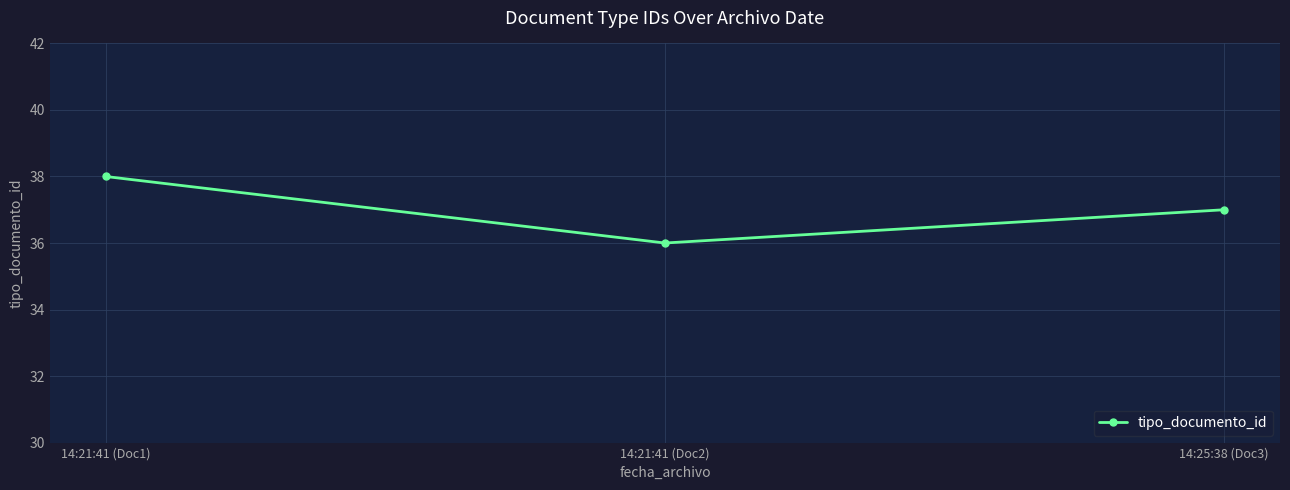

What is the label of the 1st point from the left?

14:21:41 (Doc1)